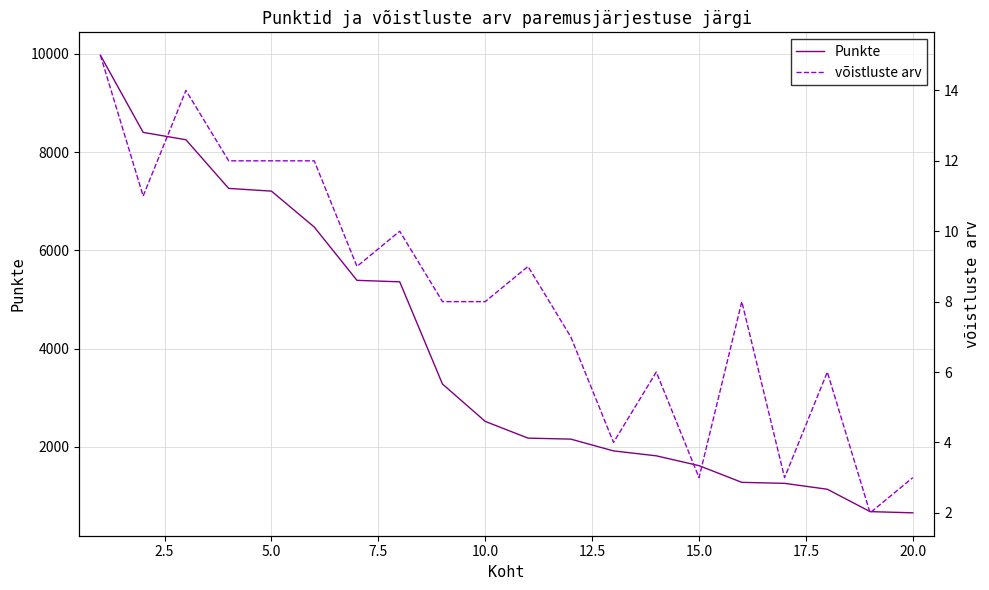

What is the value of the Punkte point at the 3rd from the left?

8250